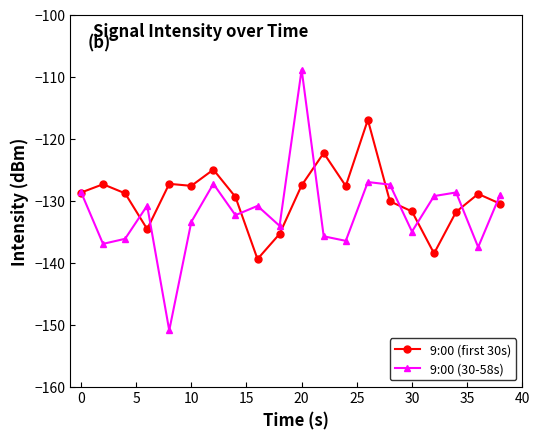

Which series has the widest spread of values?

9:00 (30-58s)